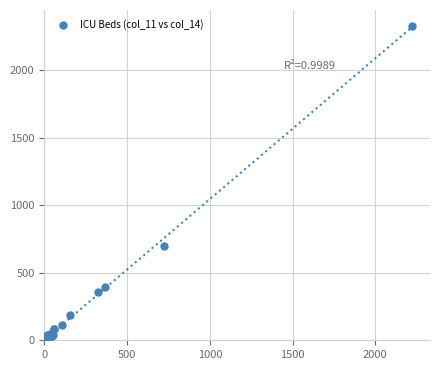

What Y value in the scatter plot is closest to 1171?

700